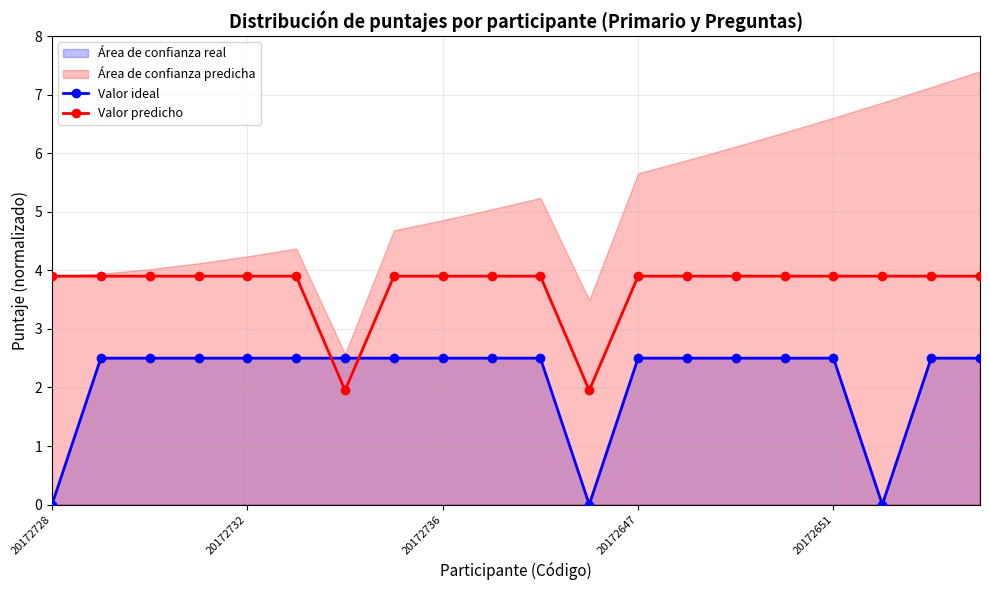

Is the value of Valor predicho at 20172736 greater than the value of Valor ideal at 20172651?

Yes